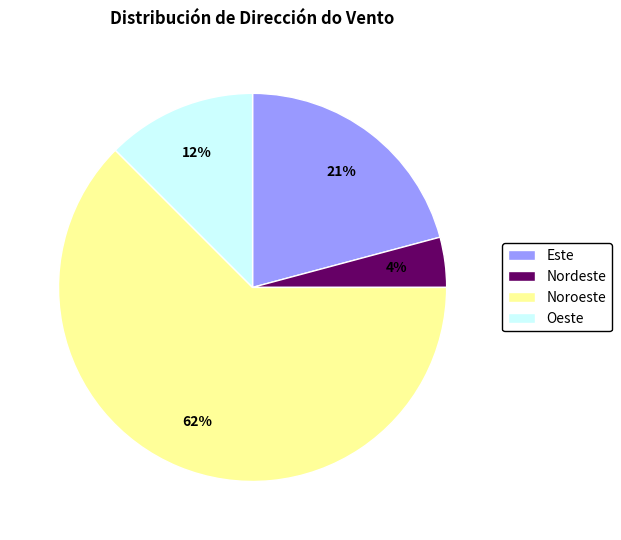

Which has a higher value, Este or Nordeste?

Este